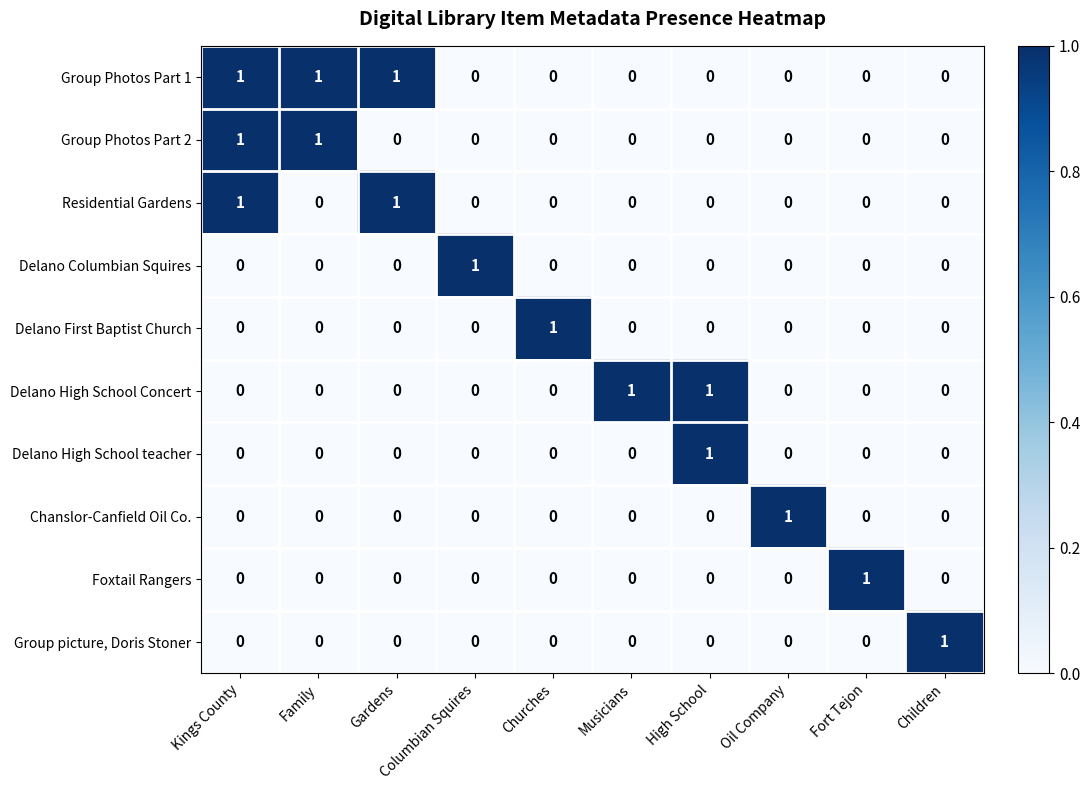

The value of Chanslor-Canfield Oil Co. at Children is 0. True or false?

True